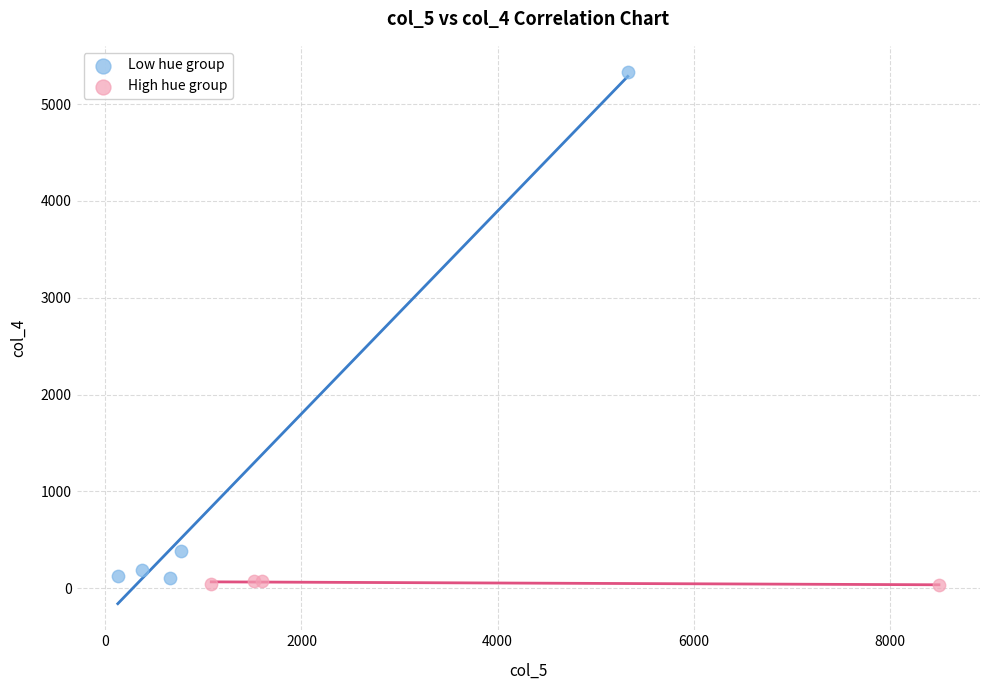

Which series reaches the minimum Y coordinate?

High hue group